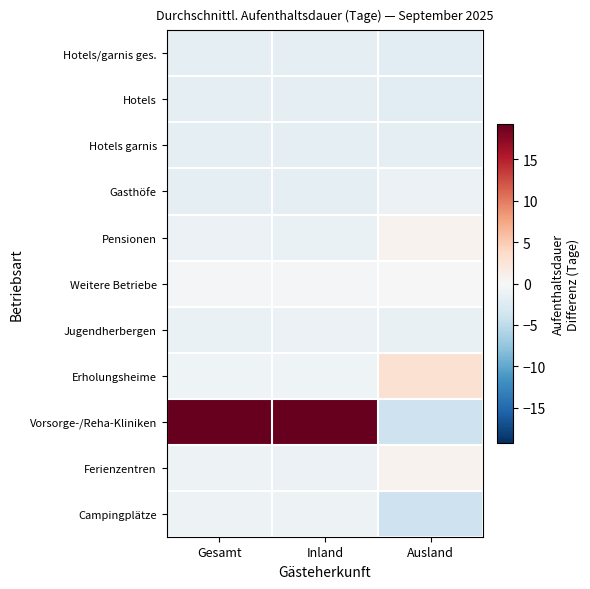

Which label corresponds to the smallest value in the chart?

Ausland